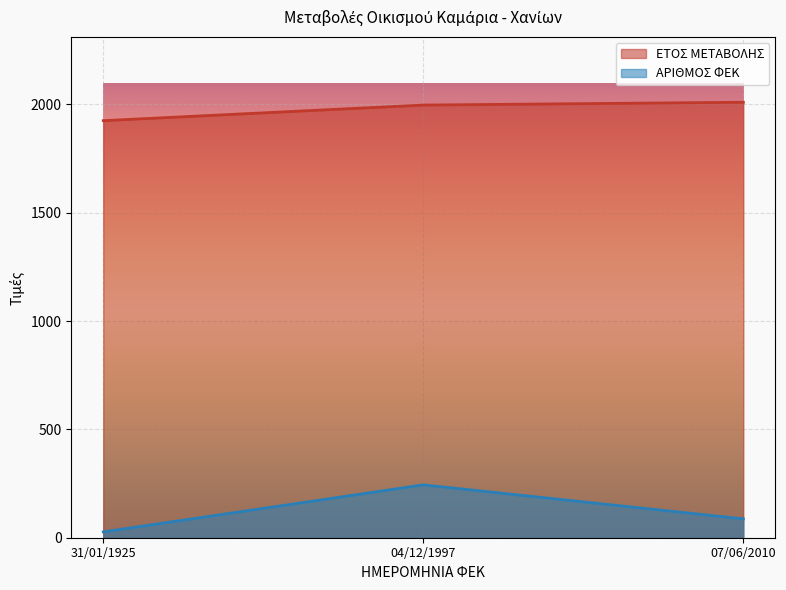

Which category has the highest value in the ΑΡΙΘΜΟΣ ΦΕΚ series?

04/12/1997